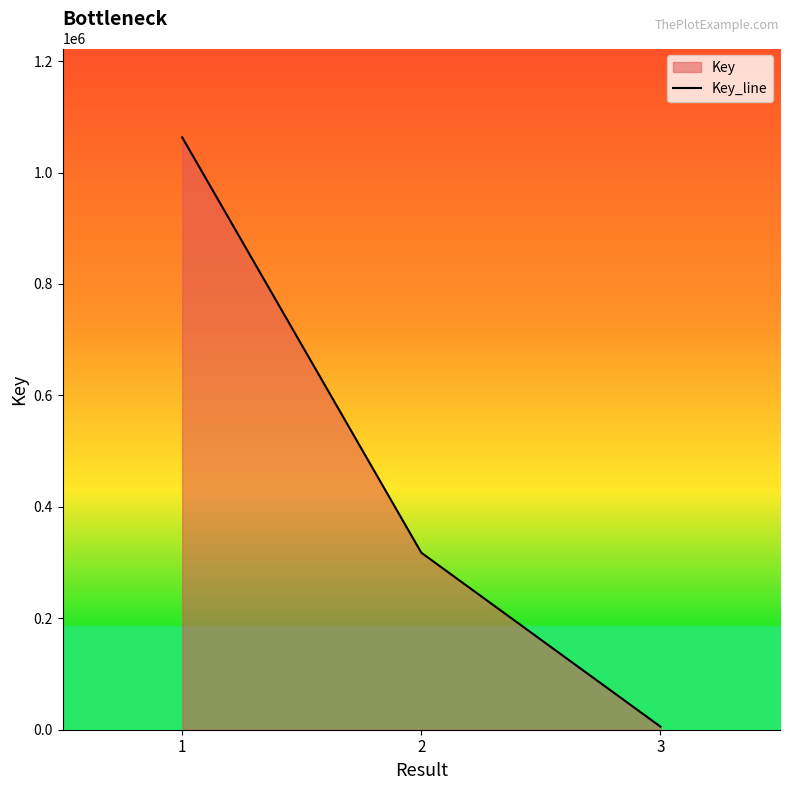

How many values are below 317694?

1